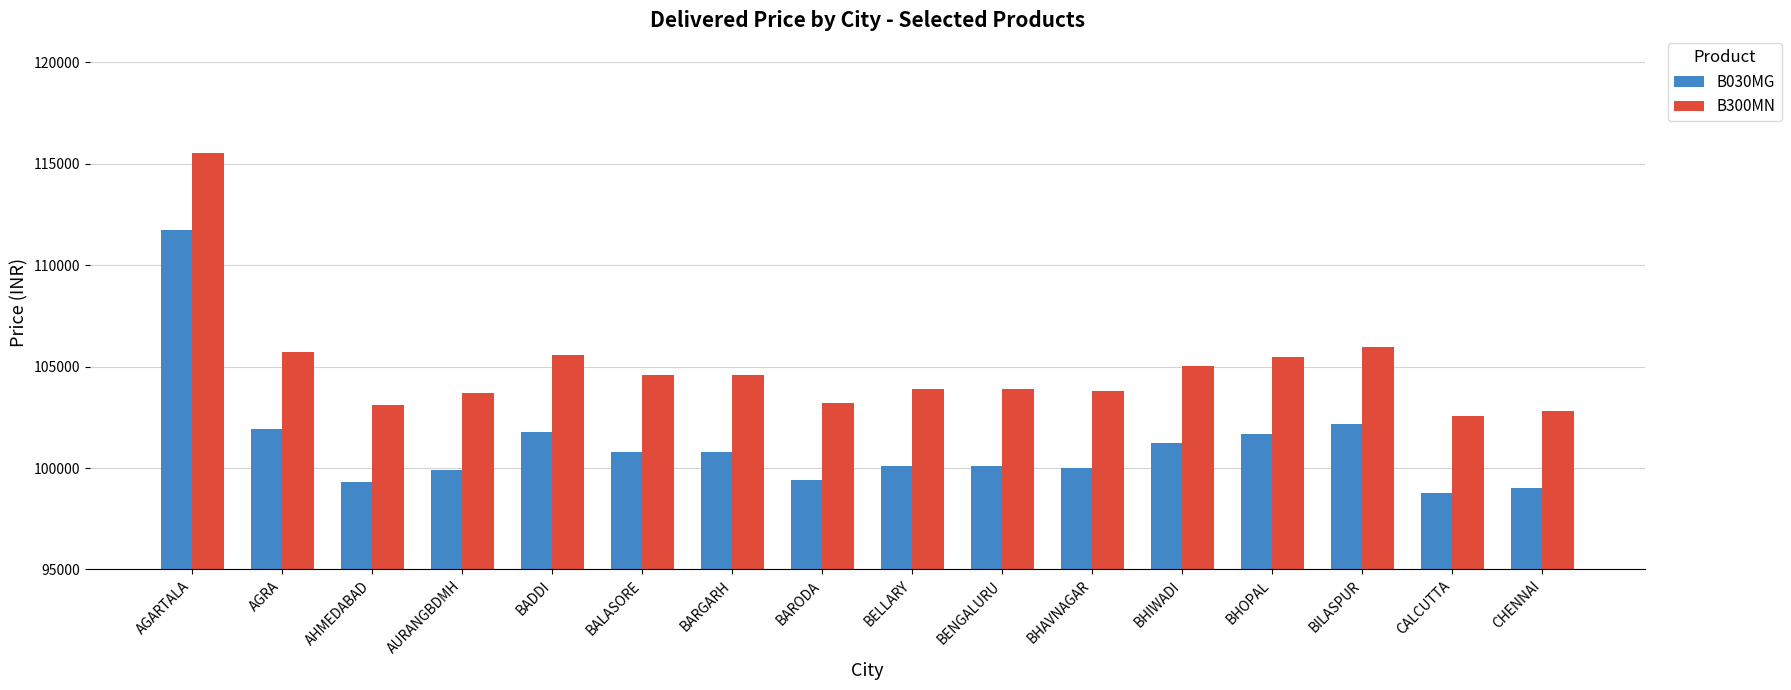

Rank the series at CHENNAI from highest to lowest value.

B300MN, B030MG